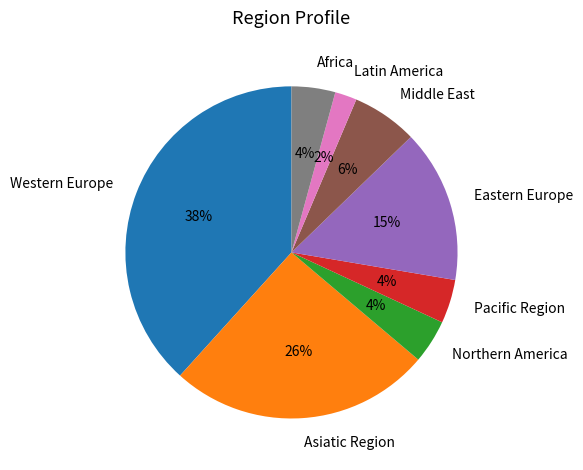

Which category has the biggest portion of the pie?

Western Europe